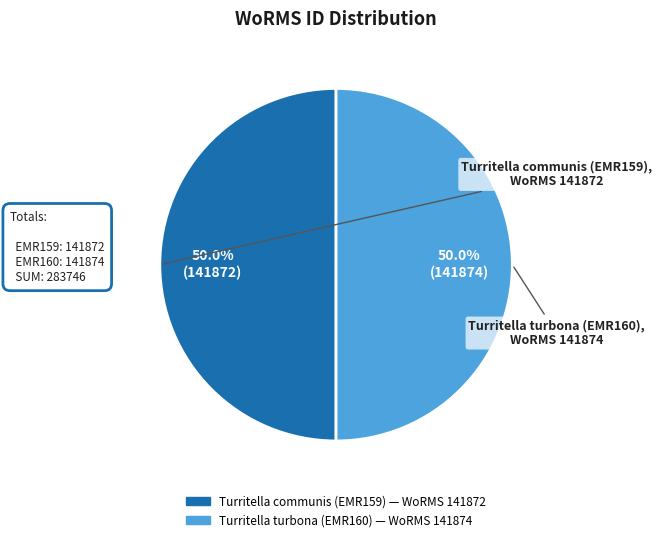

What percentage do Turritella turbona (EMR160) and Turritella communis (EMR159) together represent?

100.0%